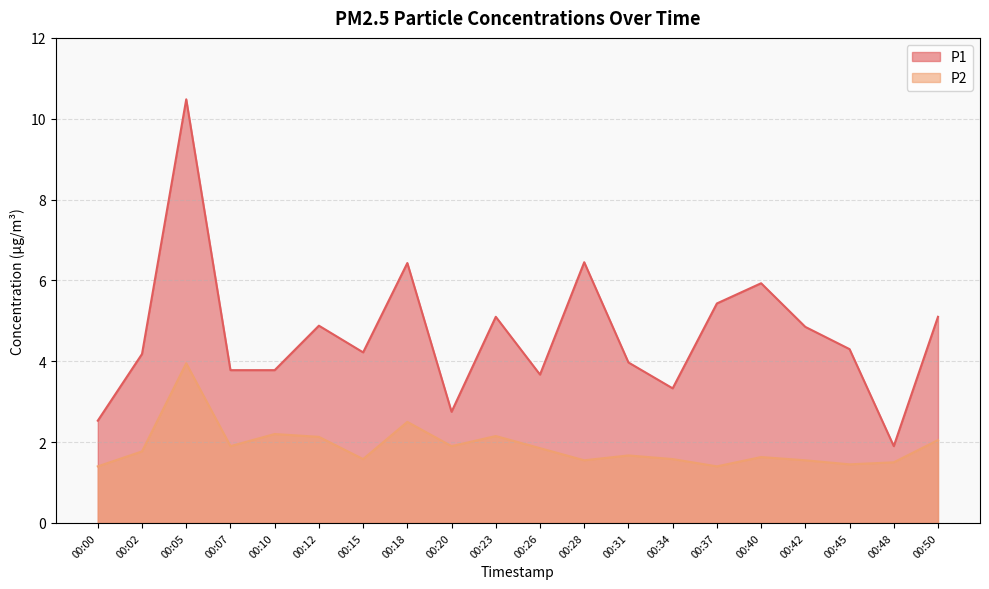

Which series changed the most between 00:05 and 00:23?

P1